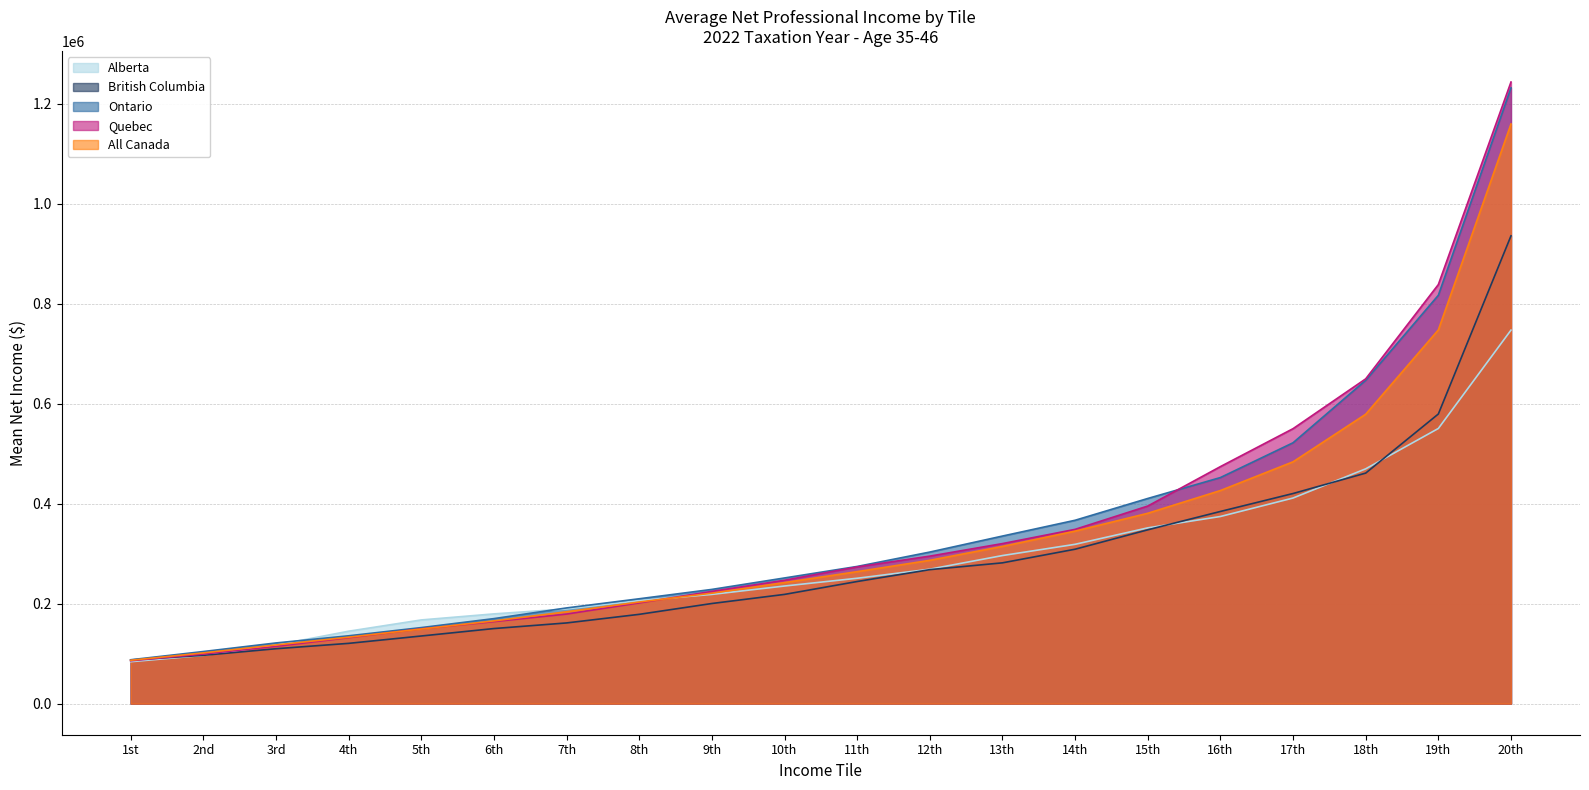

Is the value of Ontario at 11th greater than the value of British Columbia at 3rd?

Yes